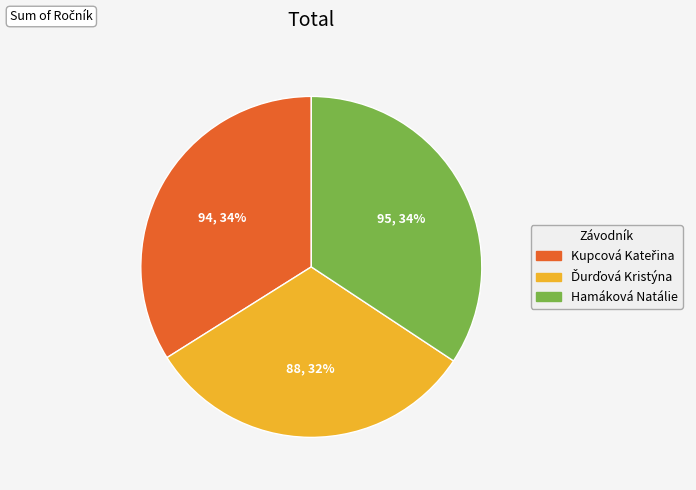

How many slices are in this pie chart?

3